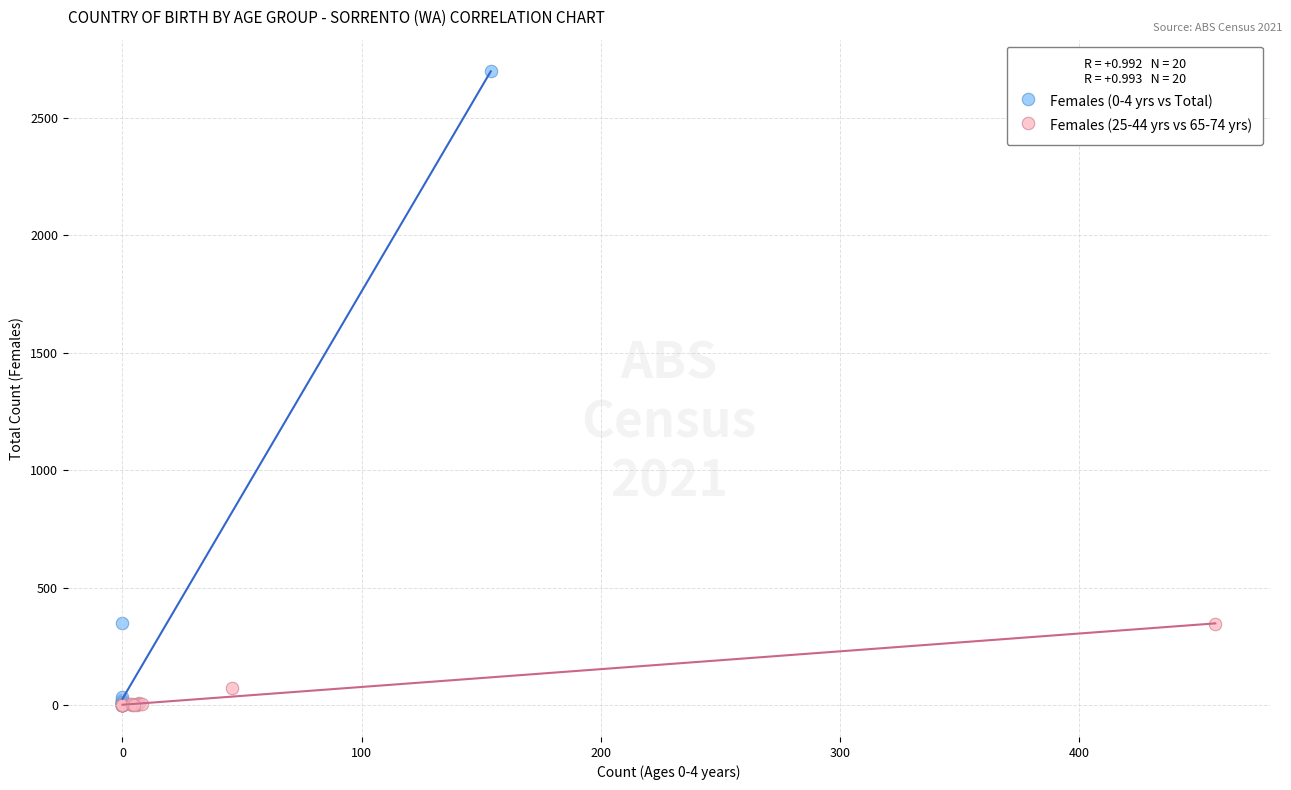

Which series reaches the maximum Y coordinate?

Females (0-4 yrs vs Total)